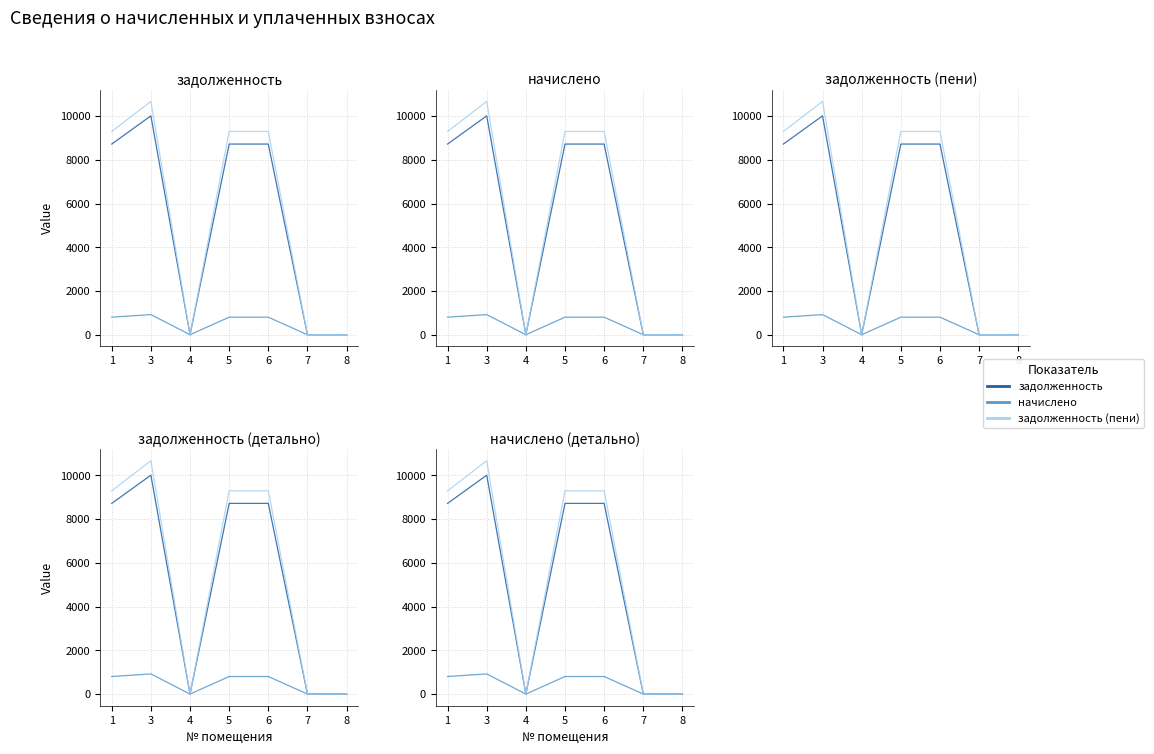

List the series in order of their peak value, highest first.

задолженность (пени), задолженность, начислено